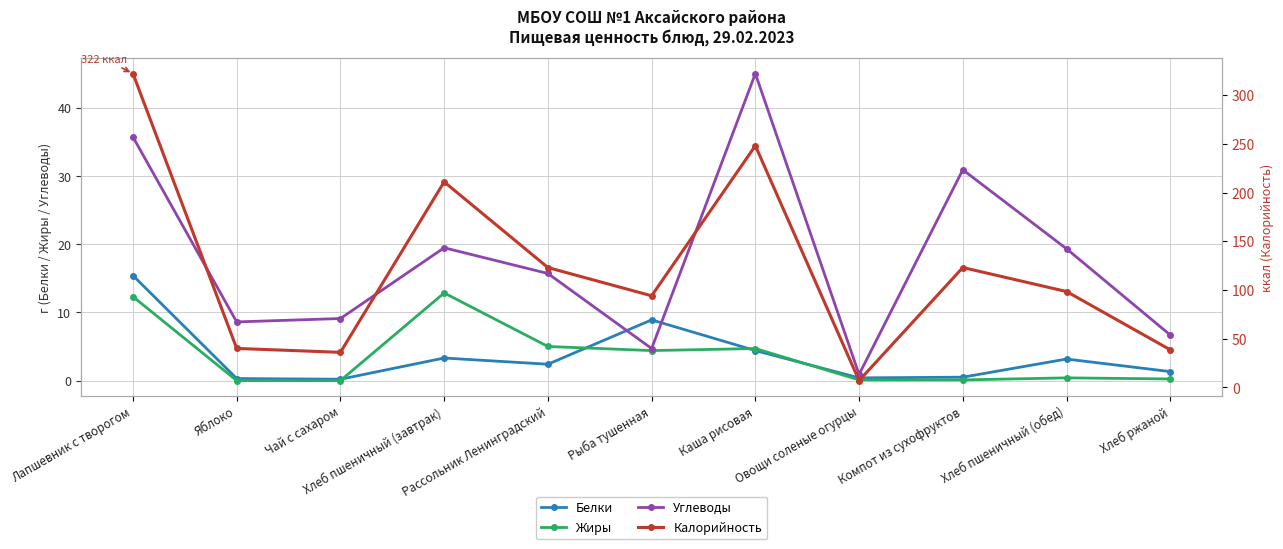

What is the difference between the Белки values at Яблоко and Хлеб пшеничный (завтрак)?

3.0